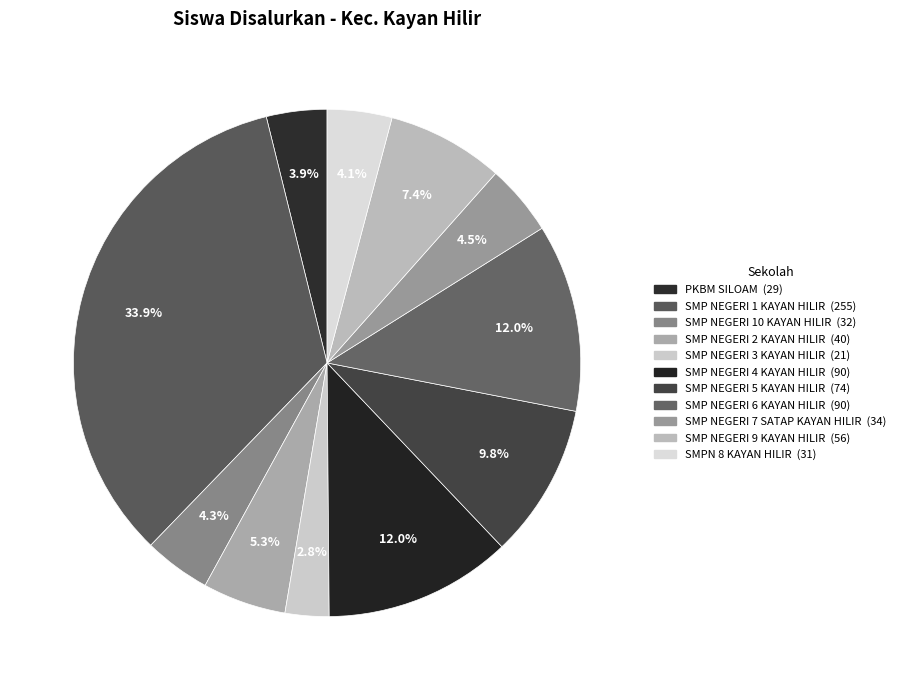

How many slices are in this pie chart?

11